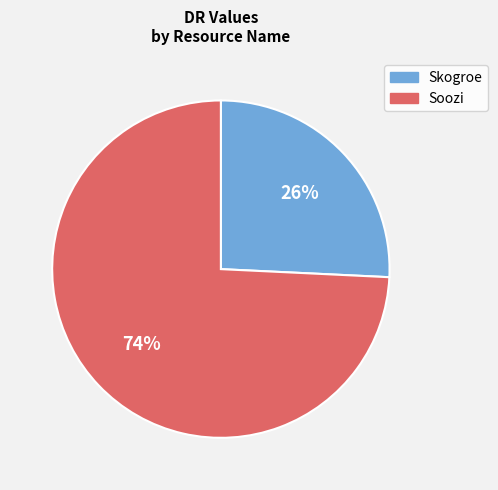

Rank the categories by value from lowest to highest.

Skogroe, Soozi